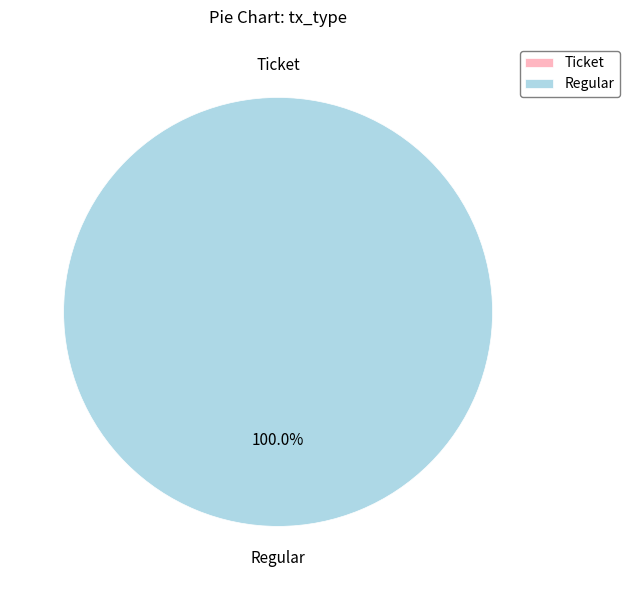

What percentage is the Regular slice, to the nearest percent?

100%